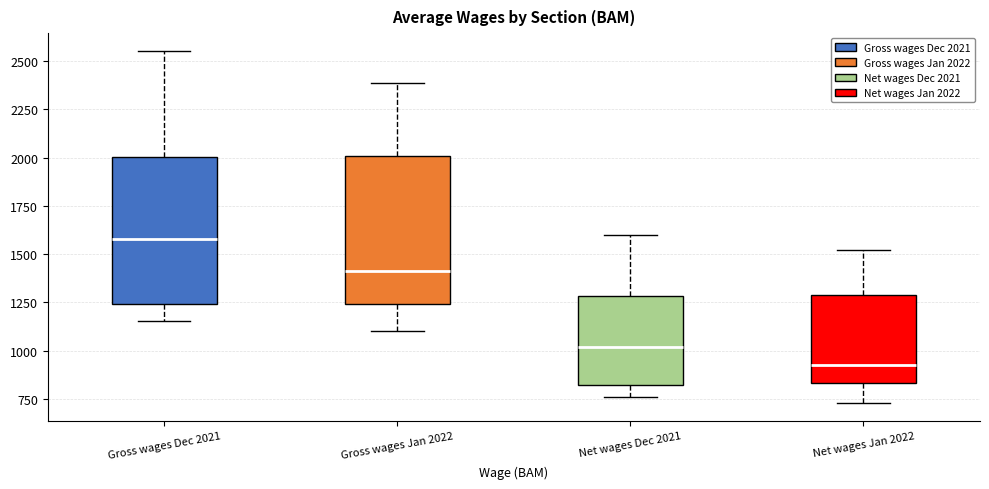

Where does the upper whisker of the box for Gross wages Jan 2022 end on the y-axis? The values are not printed on the chart, so give them approximately, as read against the axis.

2400